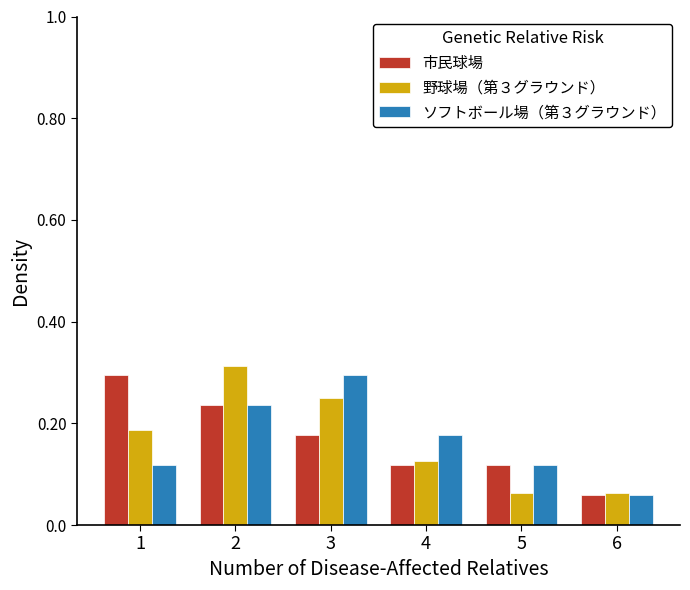

Between 1 and 4, which series saw the biggest shift?

市民球場